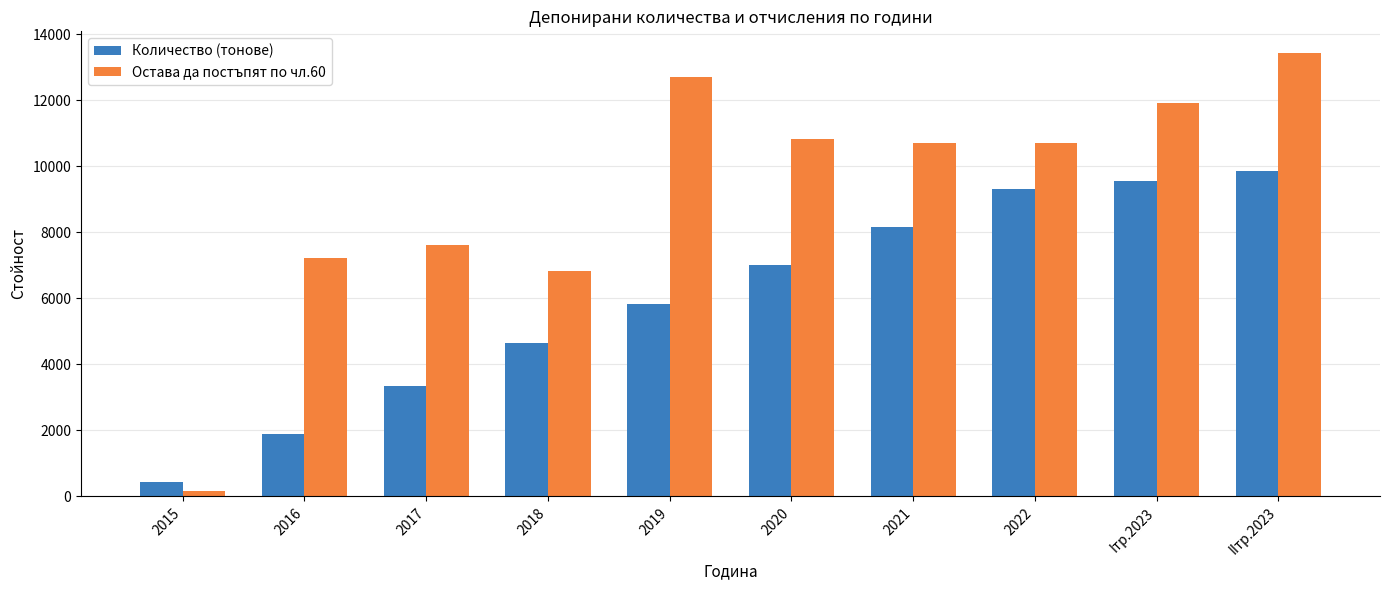

Which category has the lowest value across all series?

2015